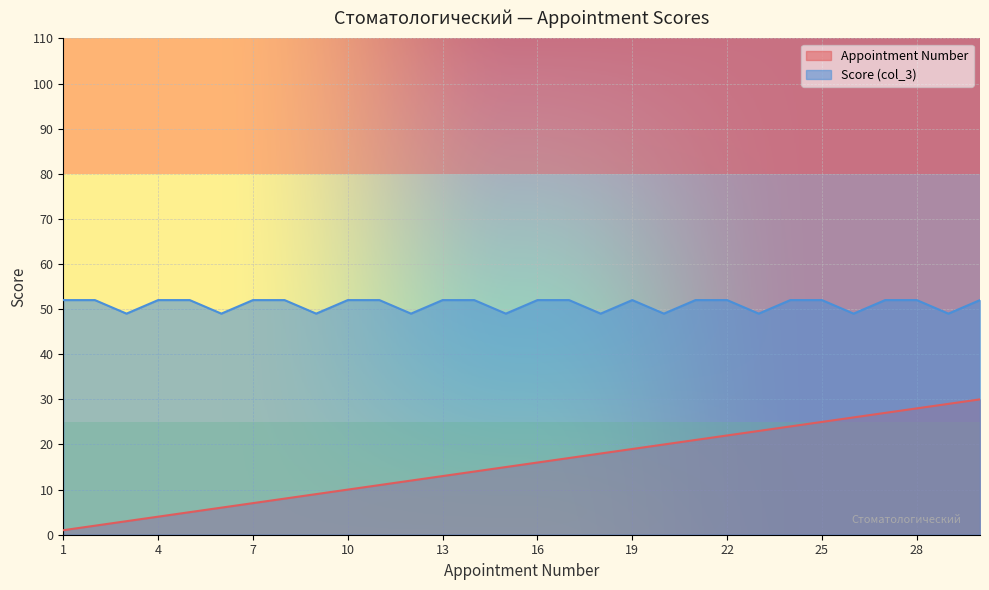

Reading right to left, what are all the values shown in this chart?

Appointment Number: 30	29	28	27	26	25	24	23	22	21	20	19	18	17	16	15	14	13	12	11	10	9	8	7	6	5	4	3	2	1
Score (col_3): 52	49	52	52	49	52	52	49	52	52	49	52	49	52	52	49	52	52	49	52	52	49	52	52	49	52	52	49	52	52